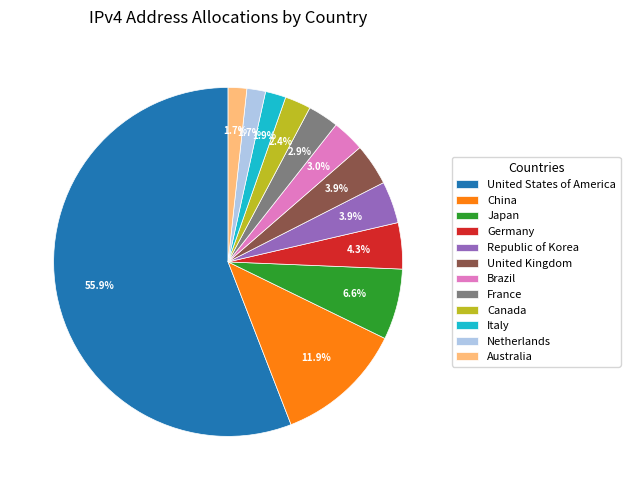

To the nearest percent, what portion does United States of America represent?

56%